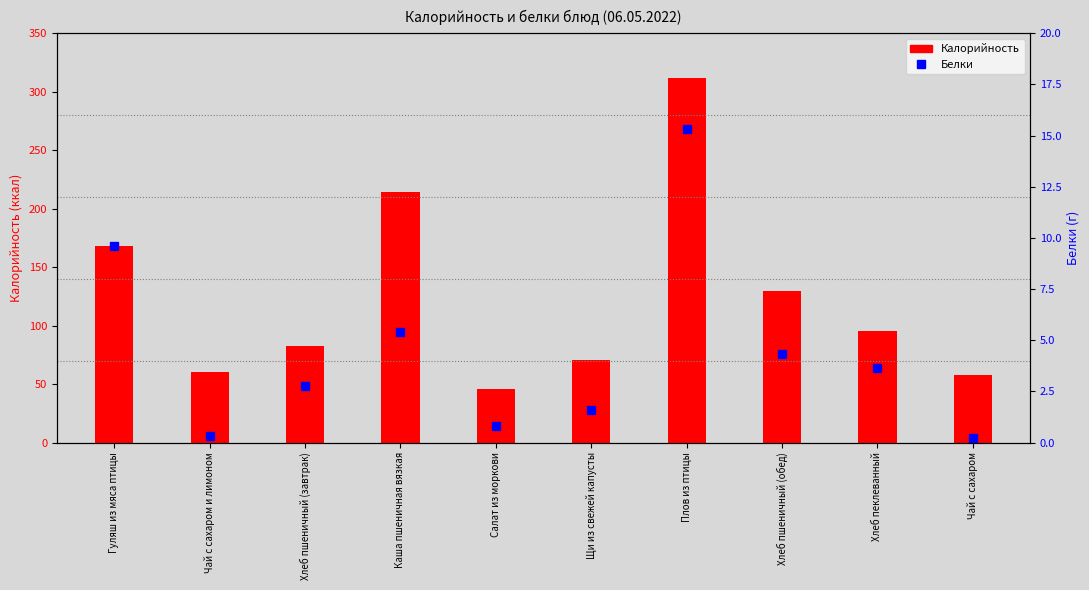

What position from the left is Чай с сахаром и лимоном?

2